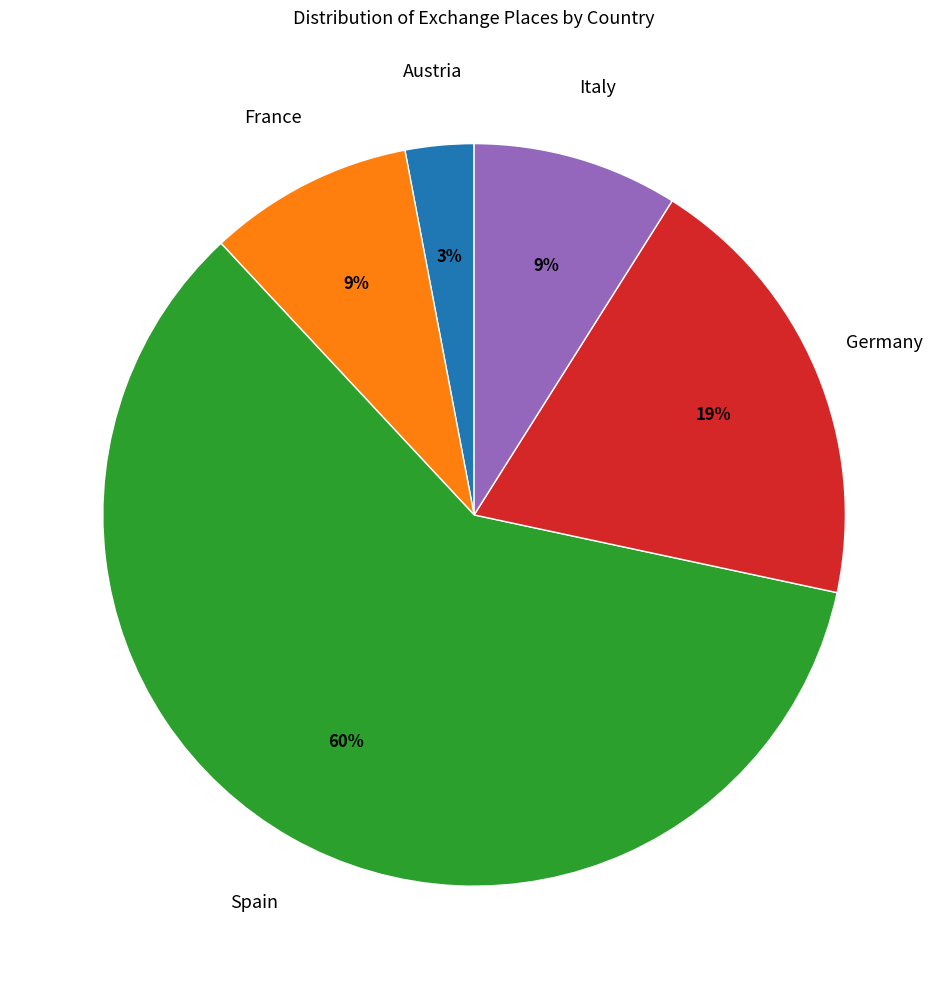

Is it true that Spain is 53% of the pie?

False